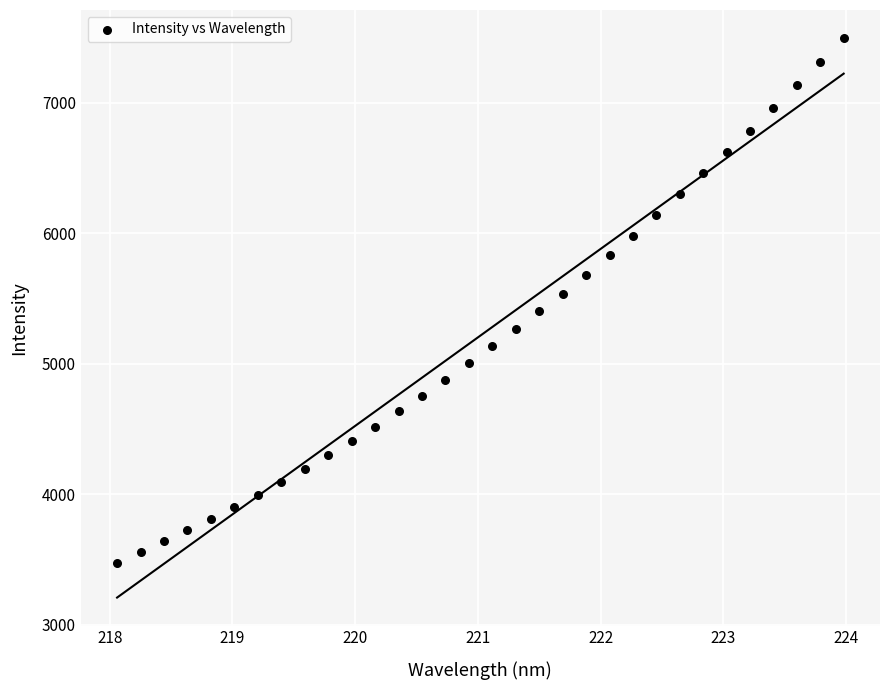

What is the range of X values (max minus min)?

5.9